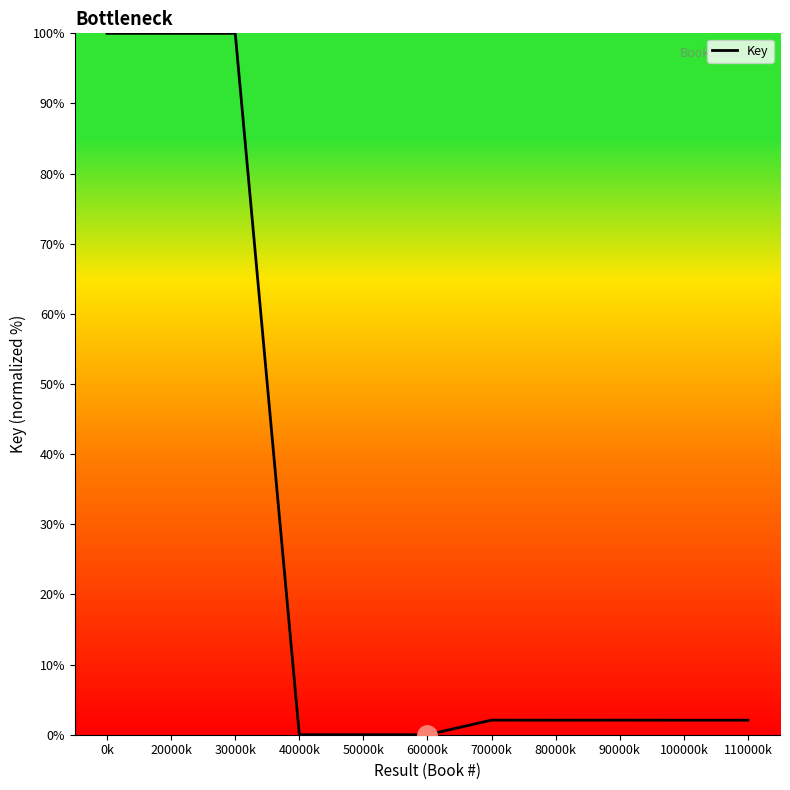

What is the ratio of the value at 0k to the value at 70000k?

48.1